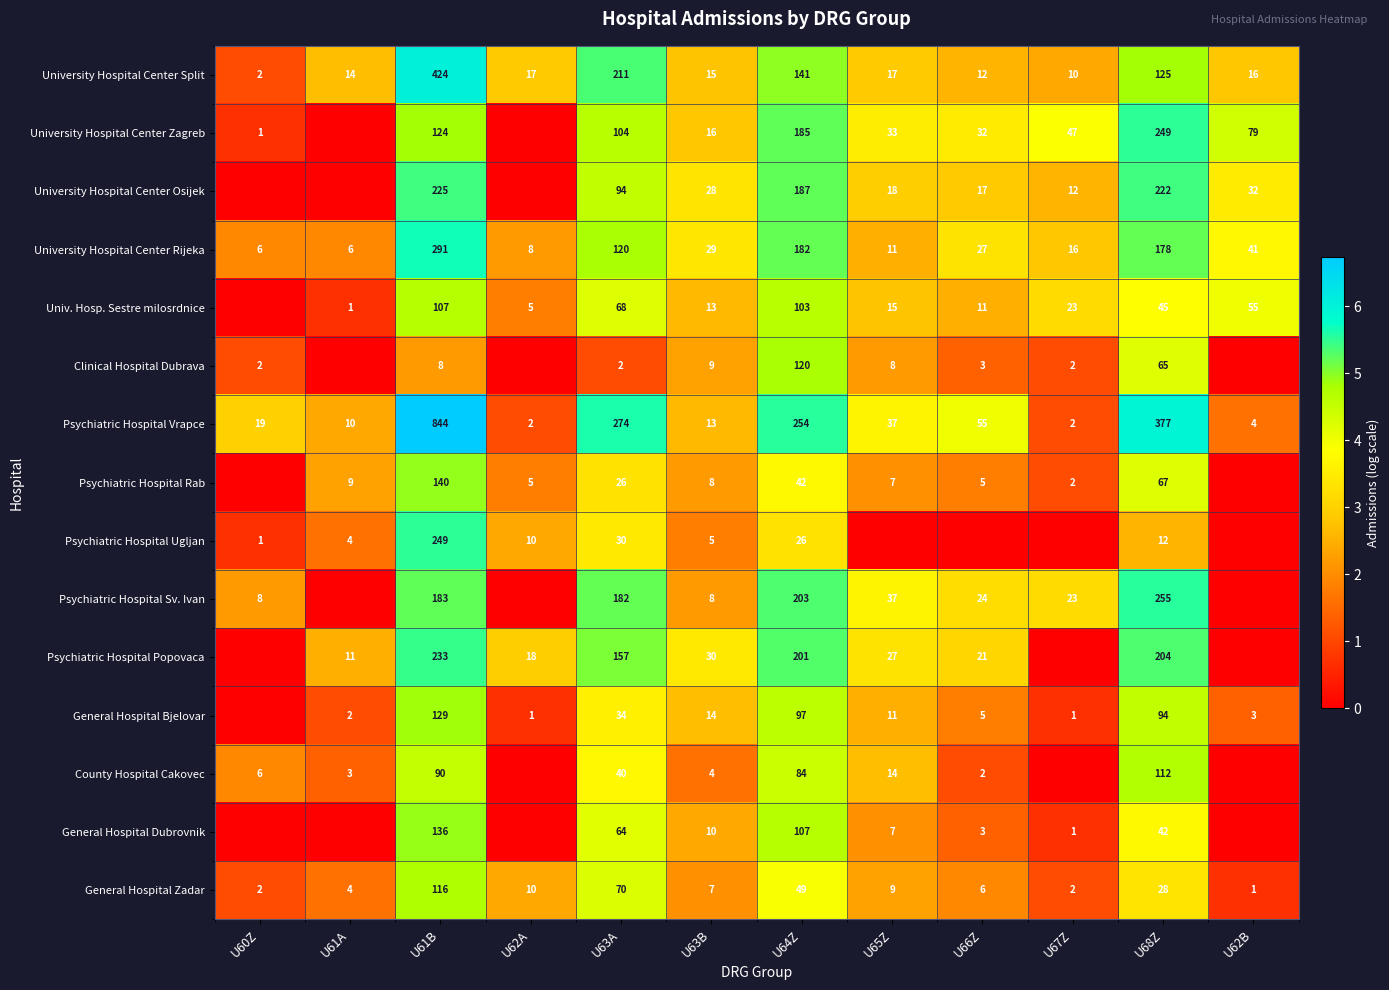

What is the average value of the Psychiatric Hospital Vrapce series?

158